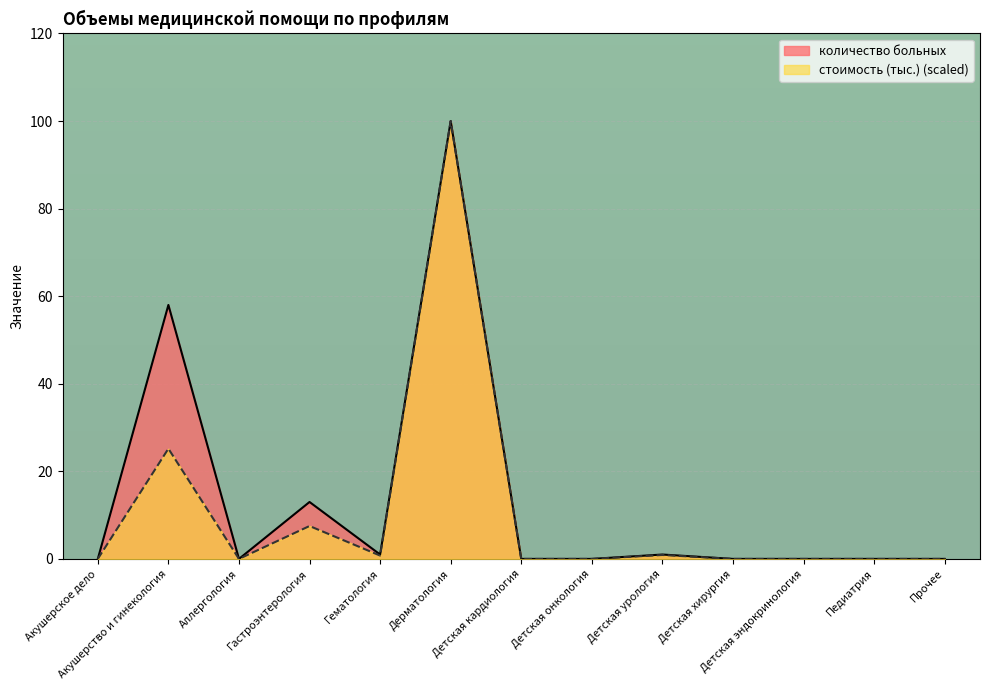

How many interior local valleys does the количество больных series have?

2